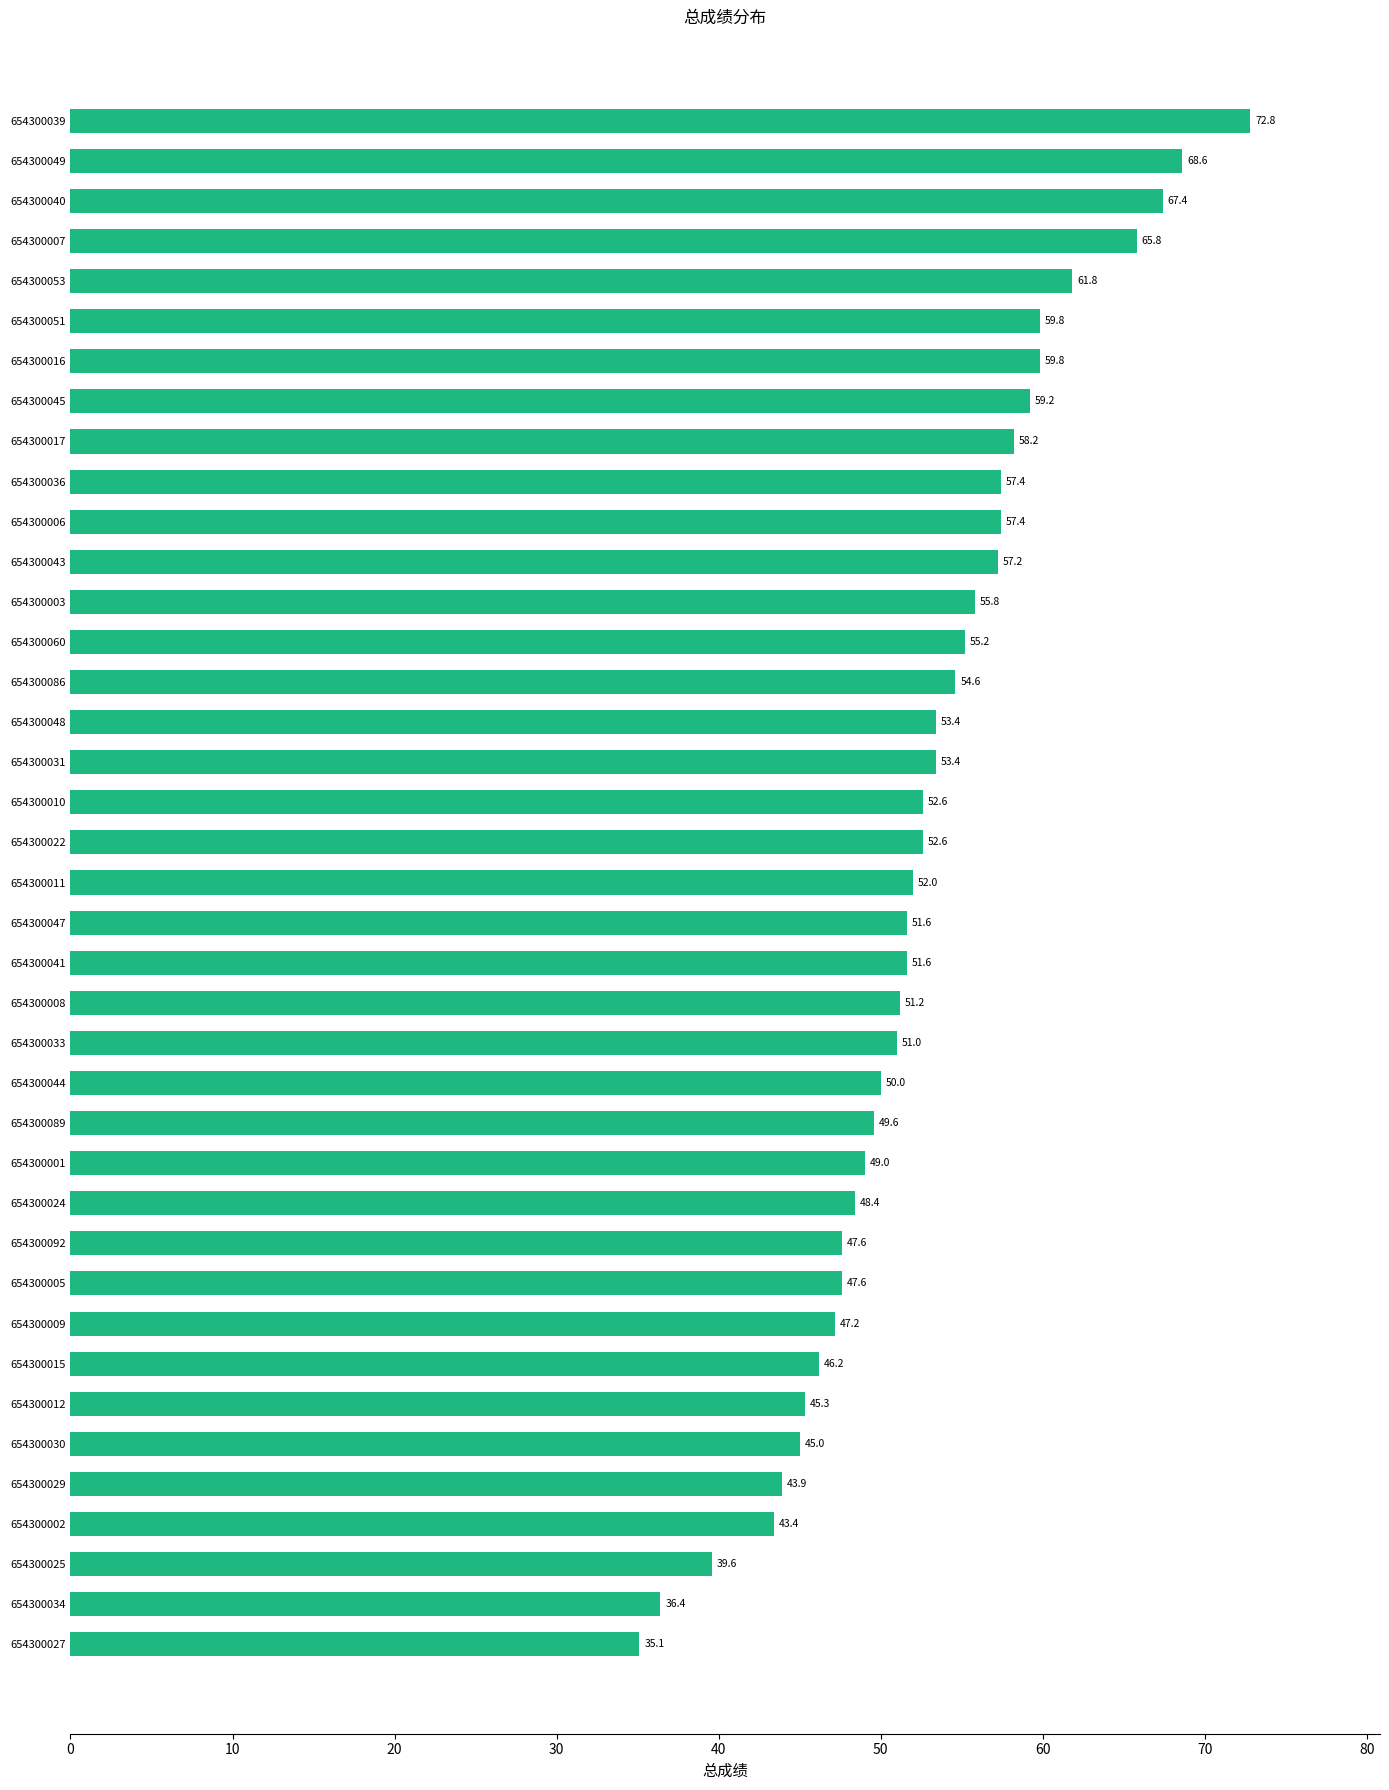

Is it true that the value at 654300005 is 47.6?

True